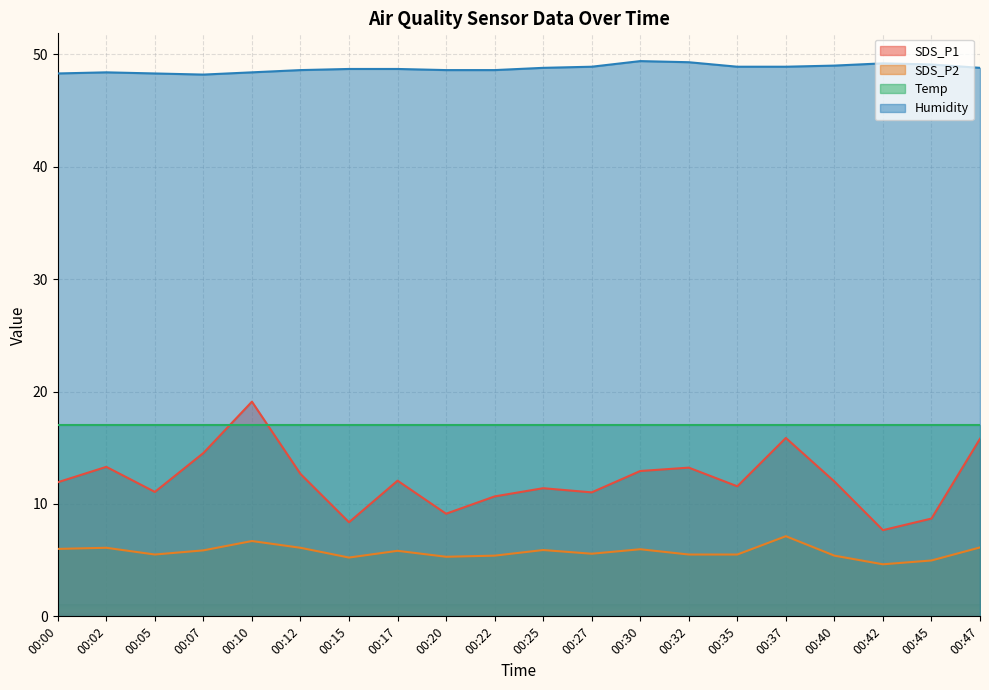

After their last crossing, which series has the higher values: SDS_P1 or Temp?

Temp